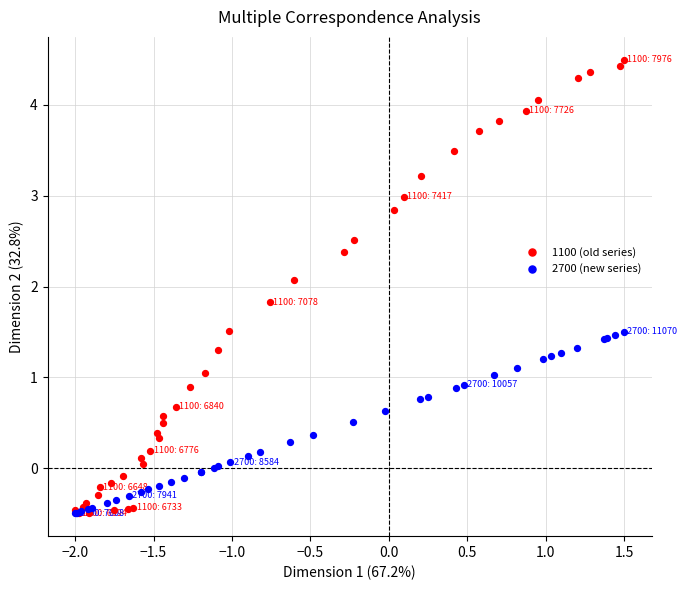

Which series has the largest Y range (max minus min)?

1100 (old series)